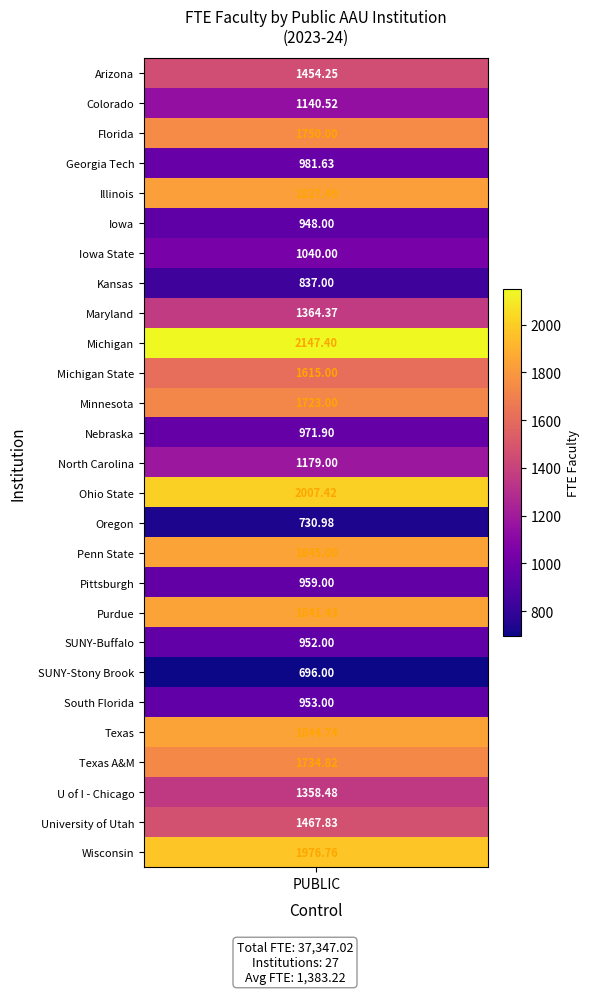

How many values are below 1364?

13